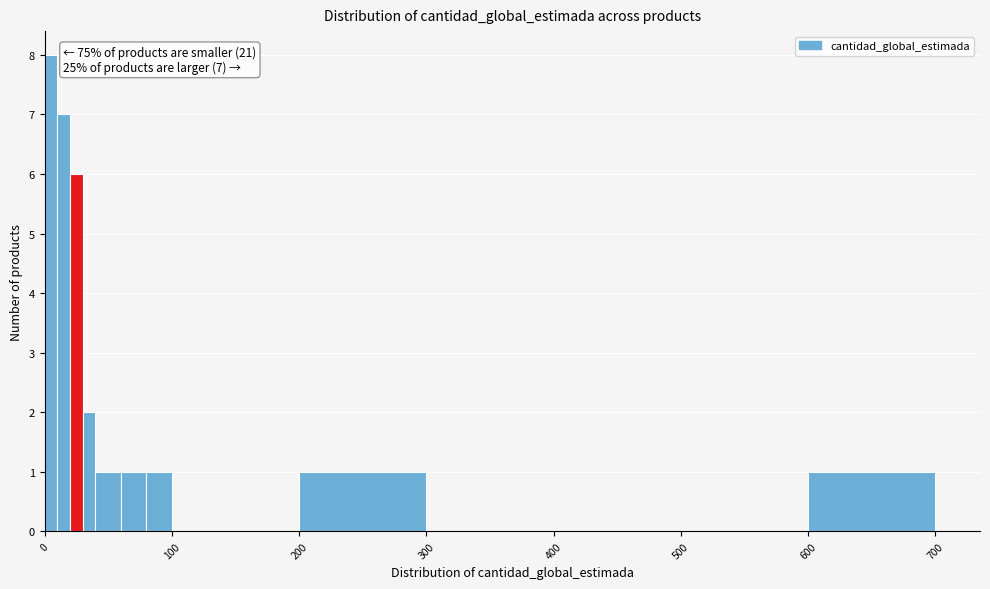

Around what value on the x-axis is the tallest bar? Give the approximate position of its centre, as read against the axis.

10